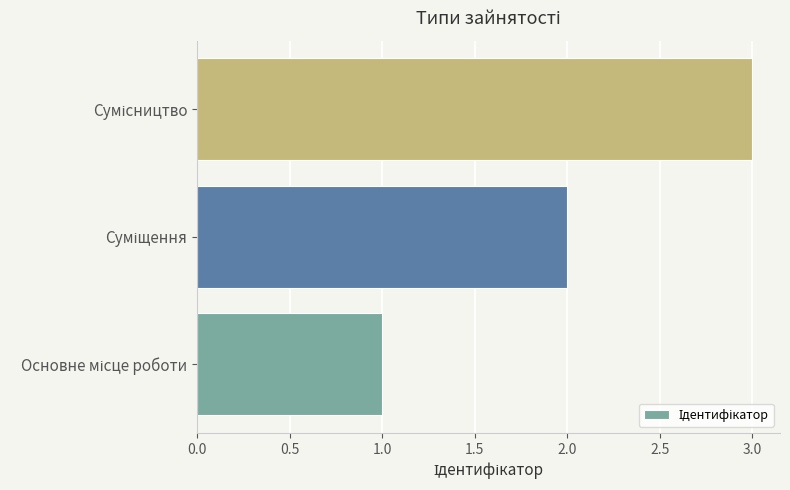

What is the maximum value shown in the chart?

3